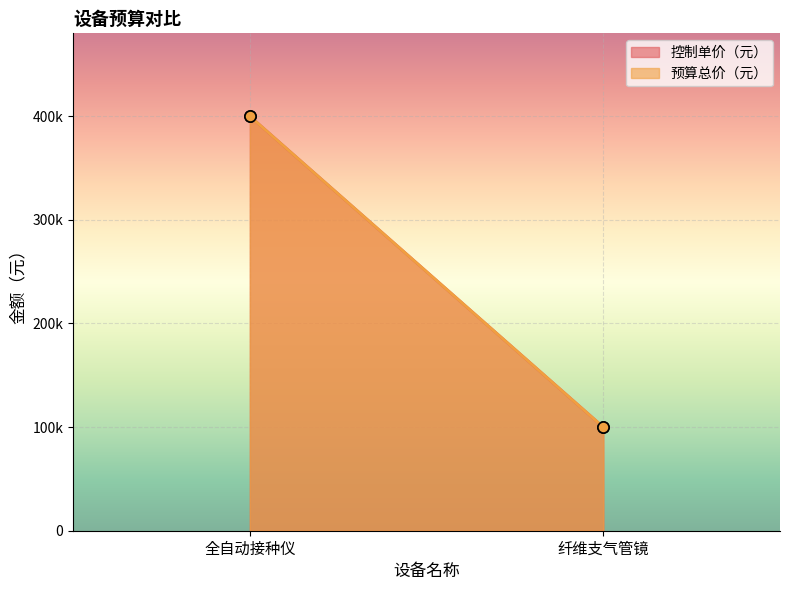

How many data points does each series have?

2